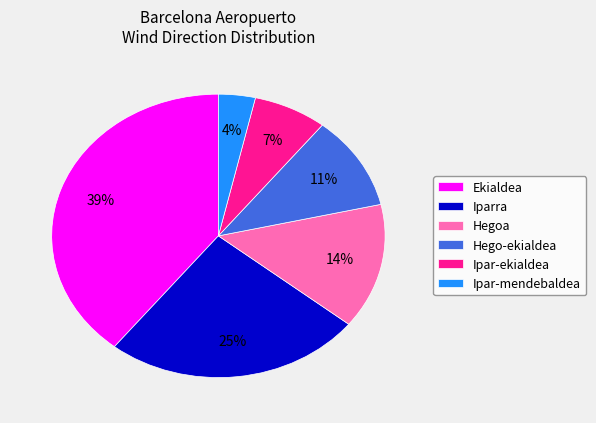

Approximately how many times larger is the value at Hegoa compared to Hego-ekialdea?

1.3